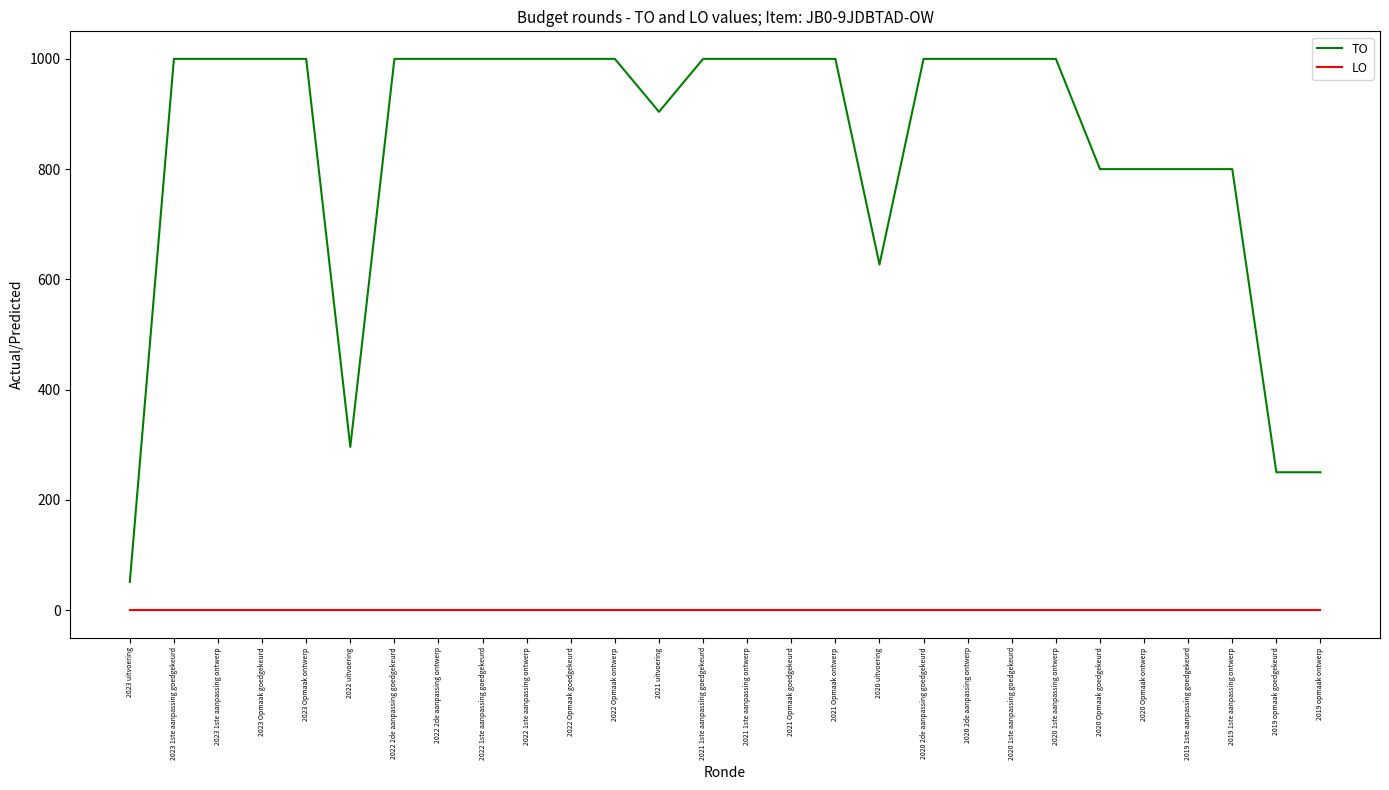

Reading left to right, list all the values displayed in this chart.

TO: 51	1000	1000	1000	1000	296	1000	1000	1000	1000	1000	1000	904	1000	1000	1000	1000	627	1000	1000	1000	1000	800	800	800	800	250	250
LO: 0	0	0	0	0	0	0	0	0	0	0	0	0	0	0	0	0	0	0	0	0	0	0	0	0	0	0	0